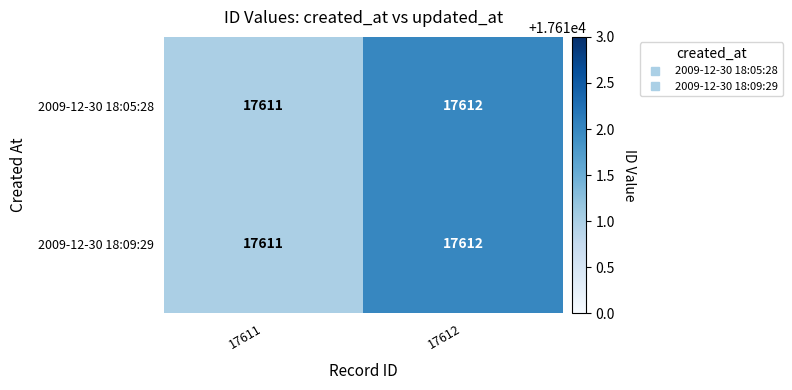

What is the approximate value of 2009-12-30 18:05:28 at 17611?

17611